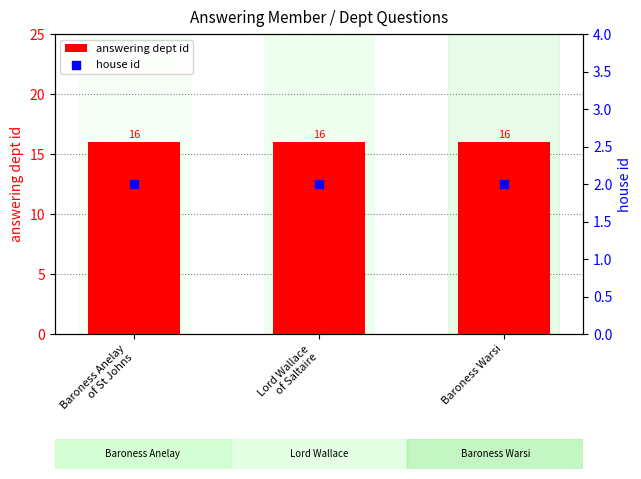

What are all the series names shown in the legend?

answering dept id, house id